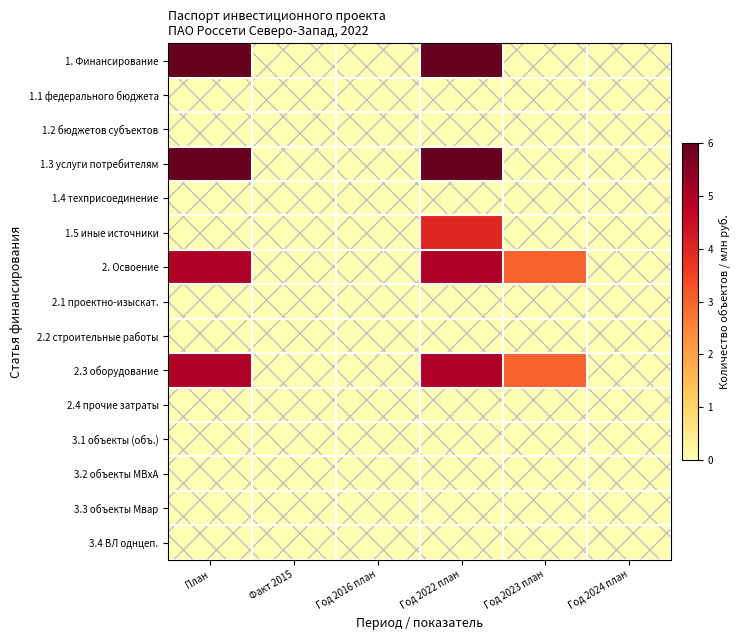

Which series has the widest spread of values?

1. Финансирование